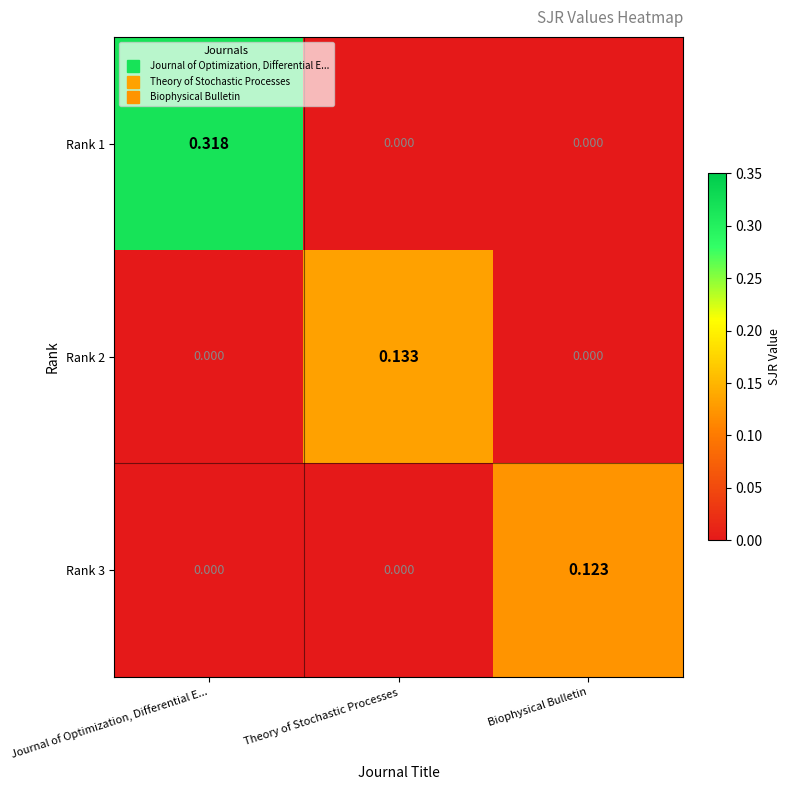

At which category is the sum across all series the highest?

Journal of Optimization, Differential E...